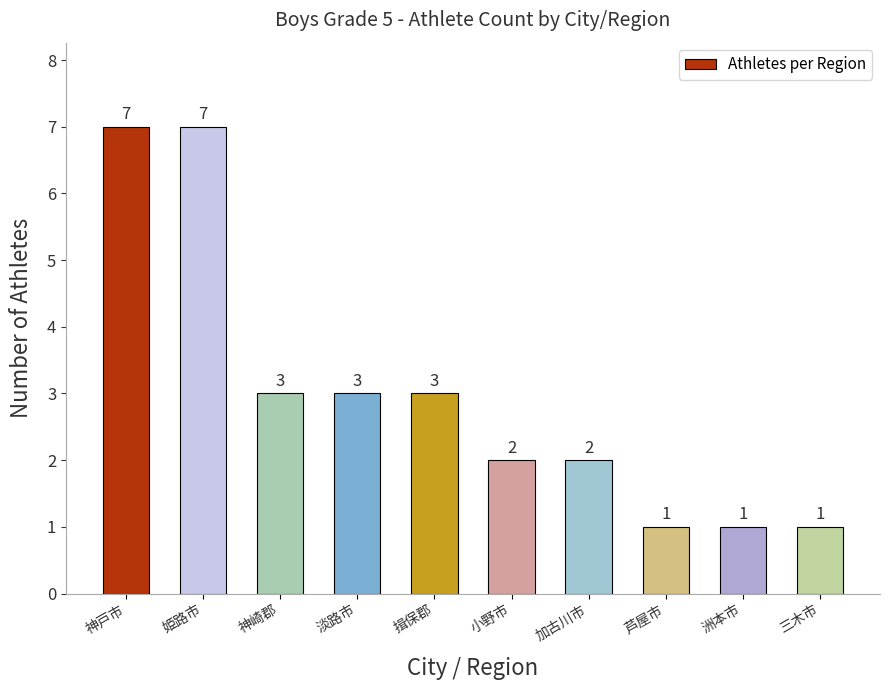

What is the smallest value displayed?

1